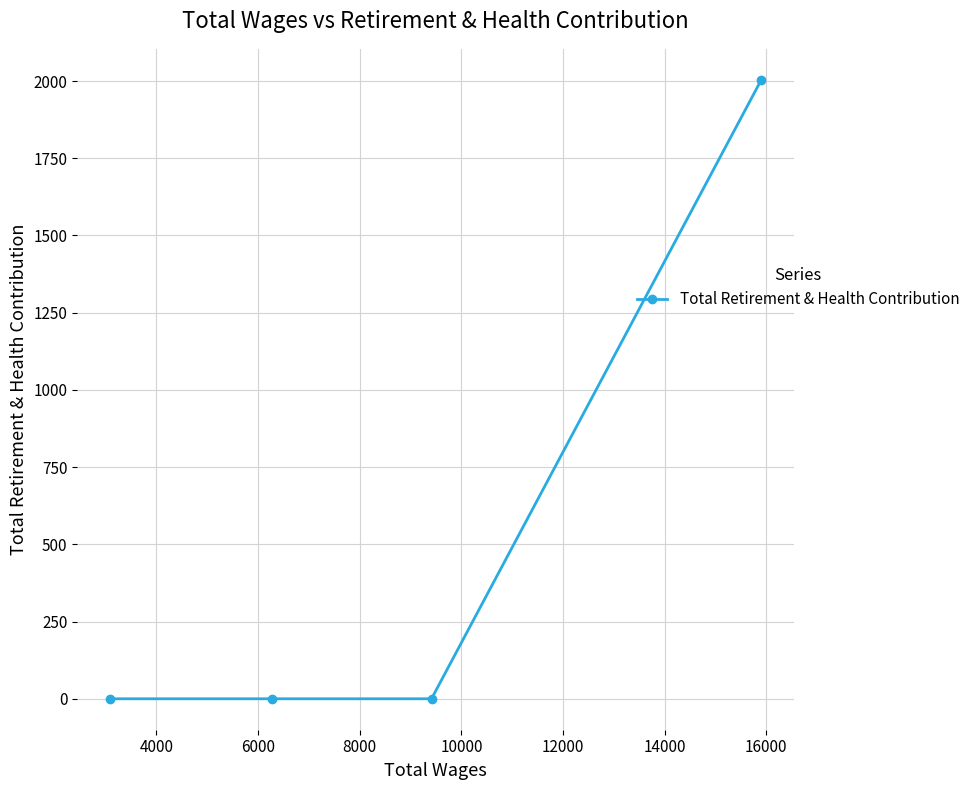

What is the maximum value shown in the chart?

2004